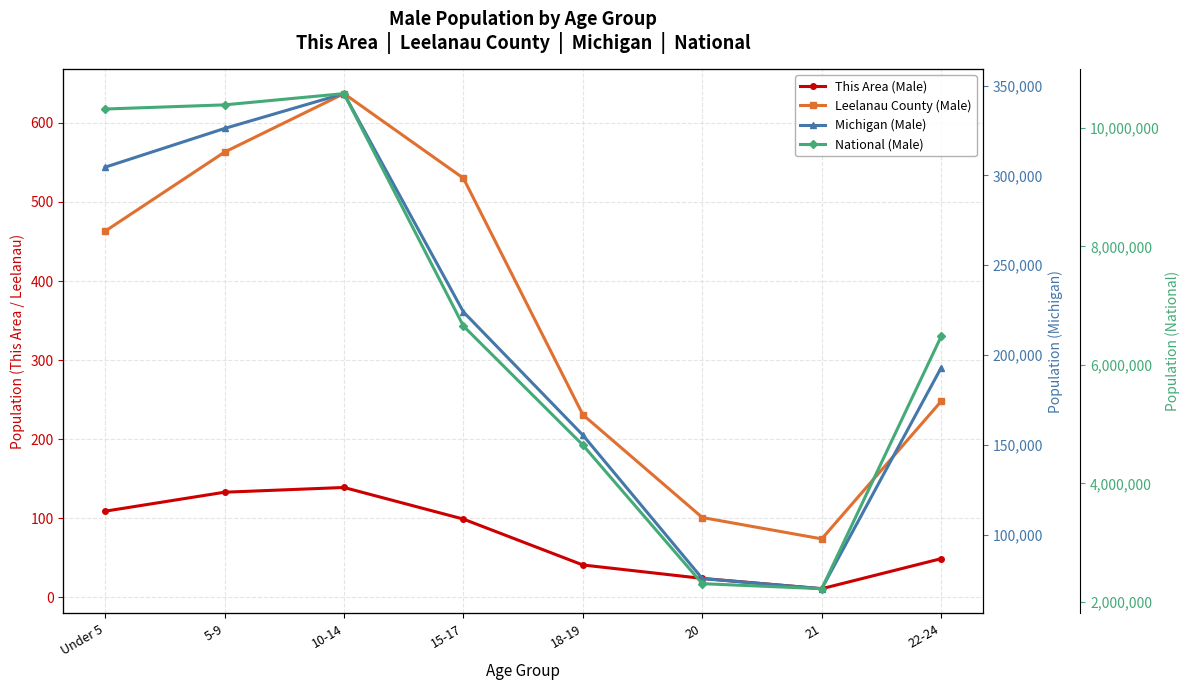

What is the difference between the highest and lowest values at 10-14?

10579723